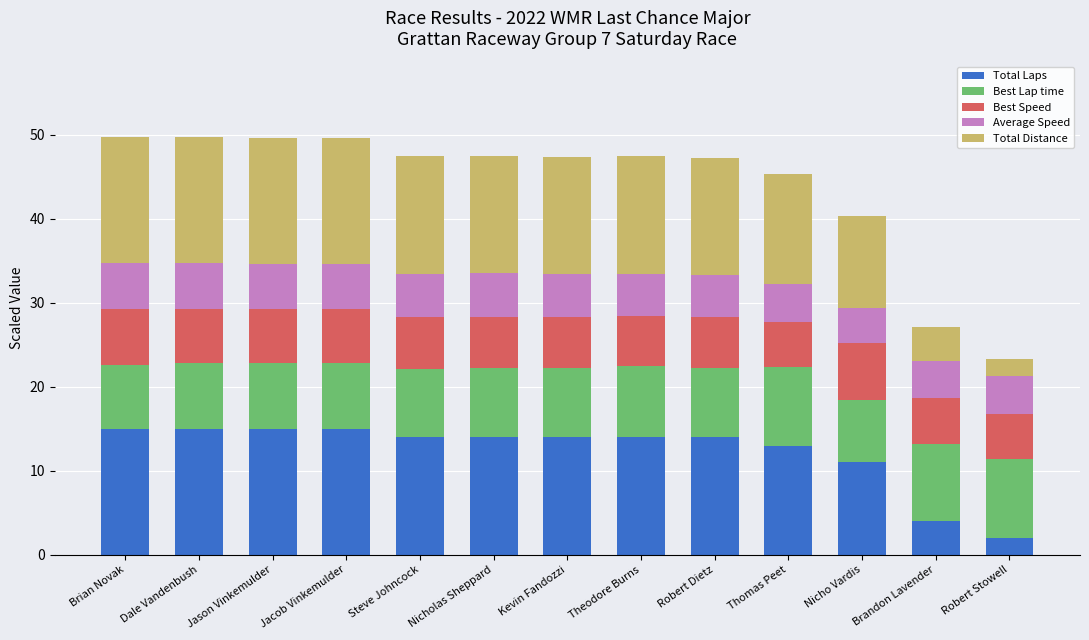

Are the bars horizontal?

No